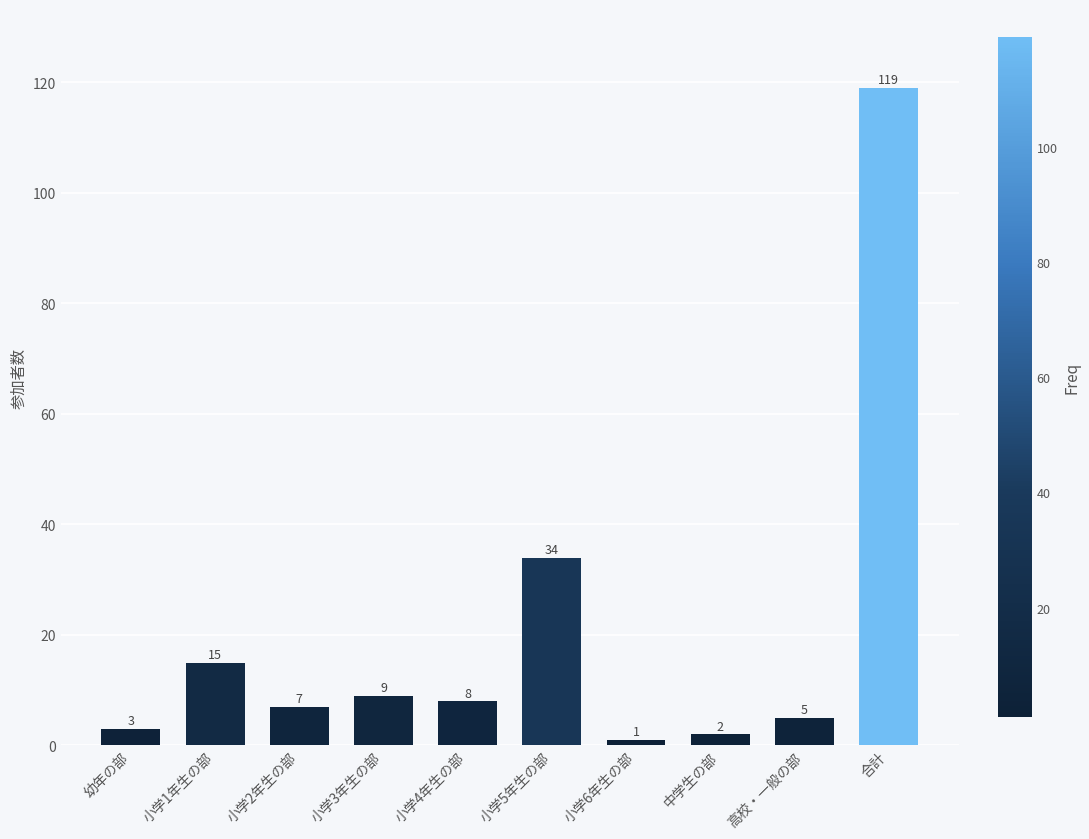

The value at 小学5年生の部 is 16. True or false?

False